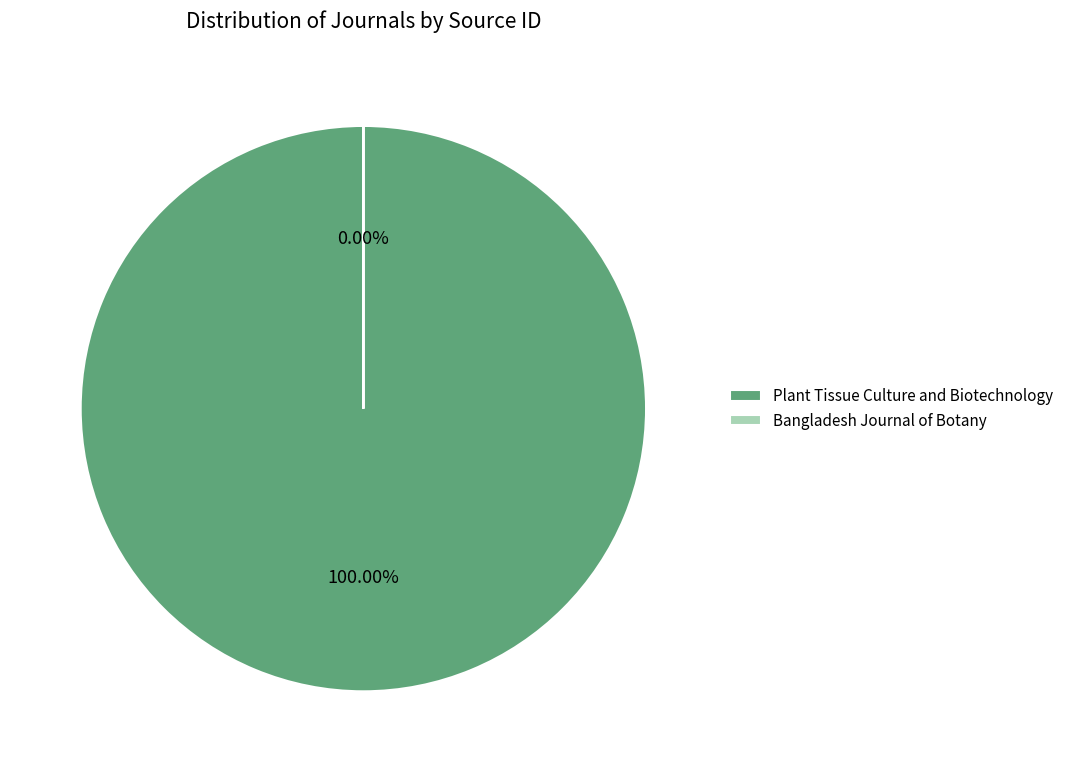

Which slice is the largest?

Plant Tissue Culture and Biotechnology